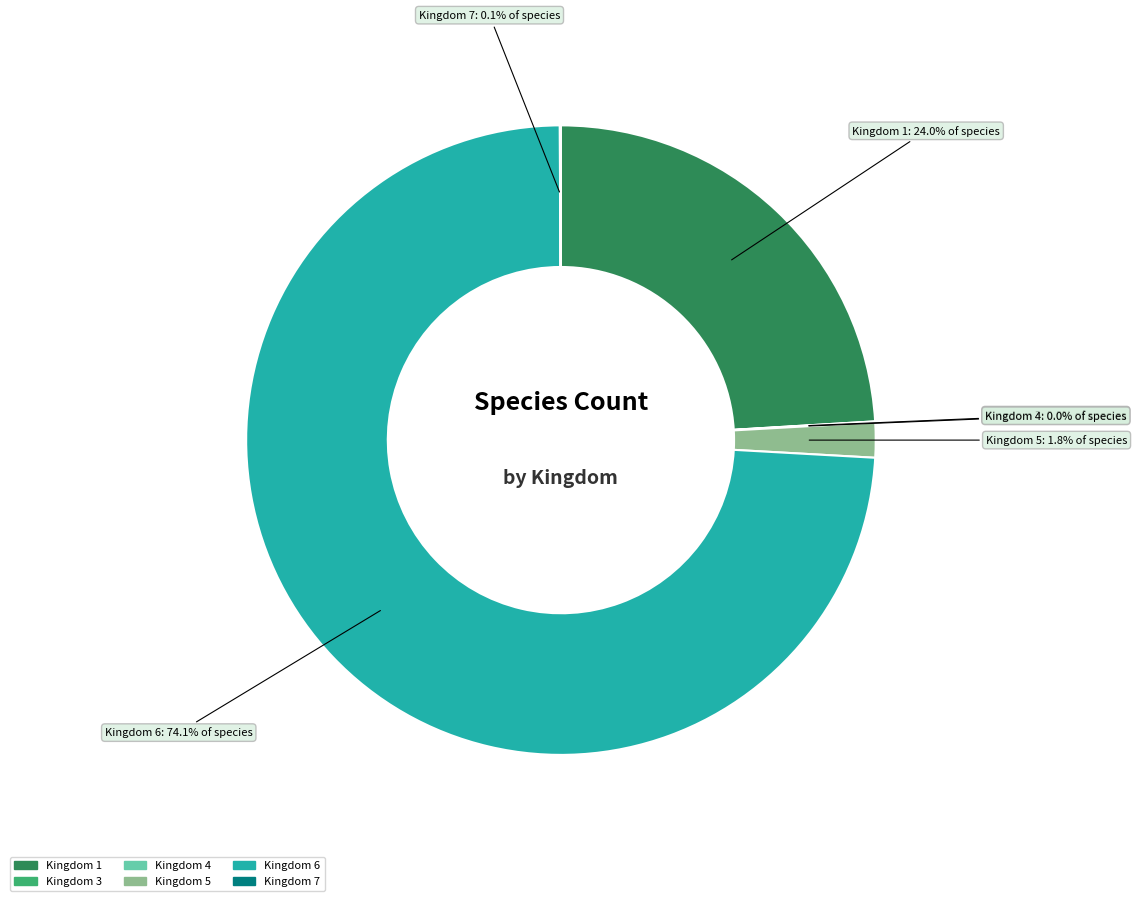

Does any single category account for the majority?

Yes